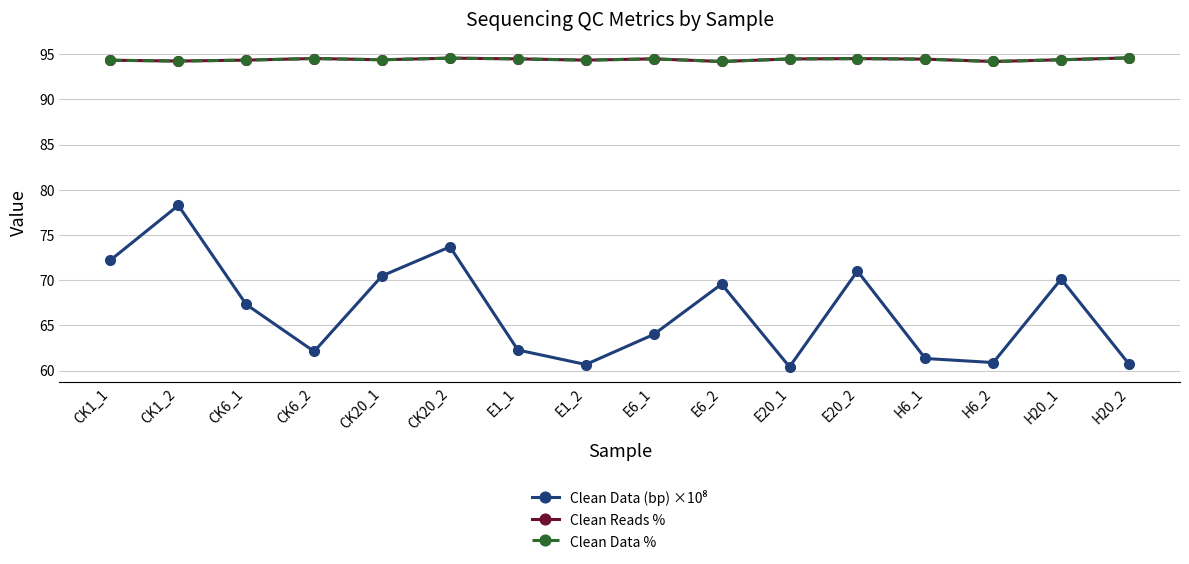

Which label corresponds to the largest value in the chart?

H20_2